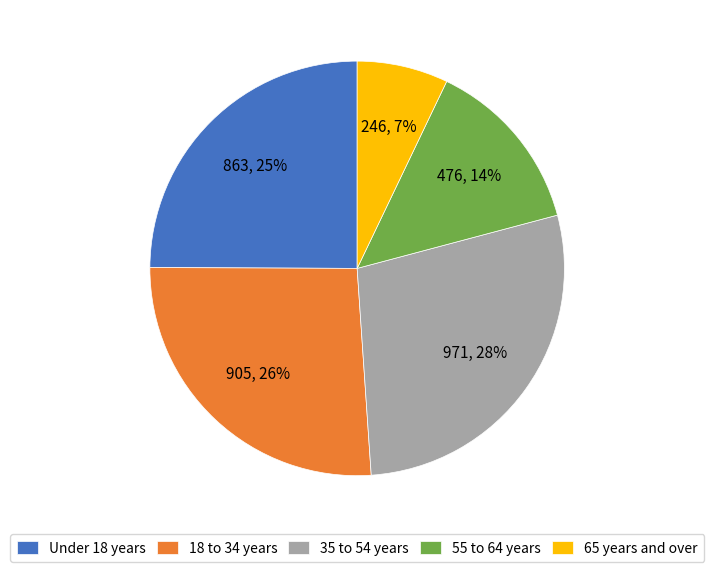

Which category has the smallest portion of the pie?

65 years and over